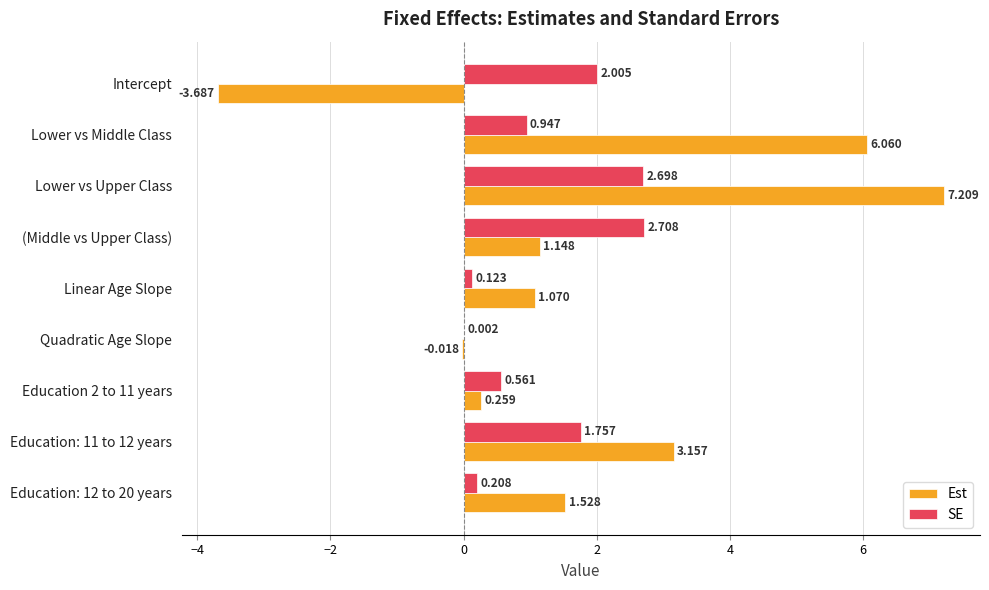

Between Linear Age Slope and Quadratic Age Slope, which series saw the biggest shift?

Est